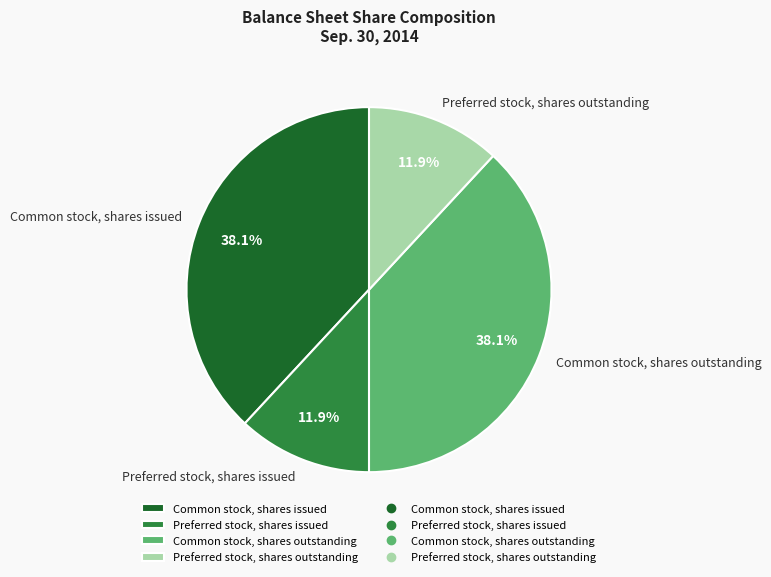

To the nearest percent, what portion does Common stock, shares outstanding represent?

38%